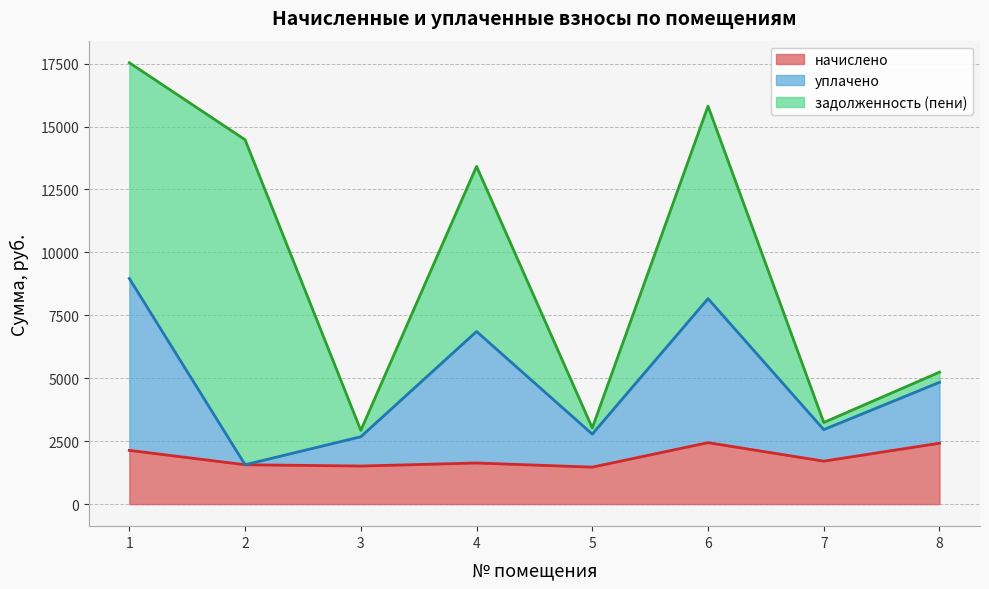

The уплачено series shows 2368.8 at 2. True or false?

False